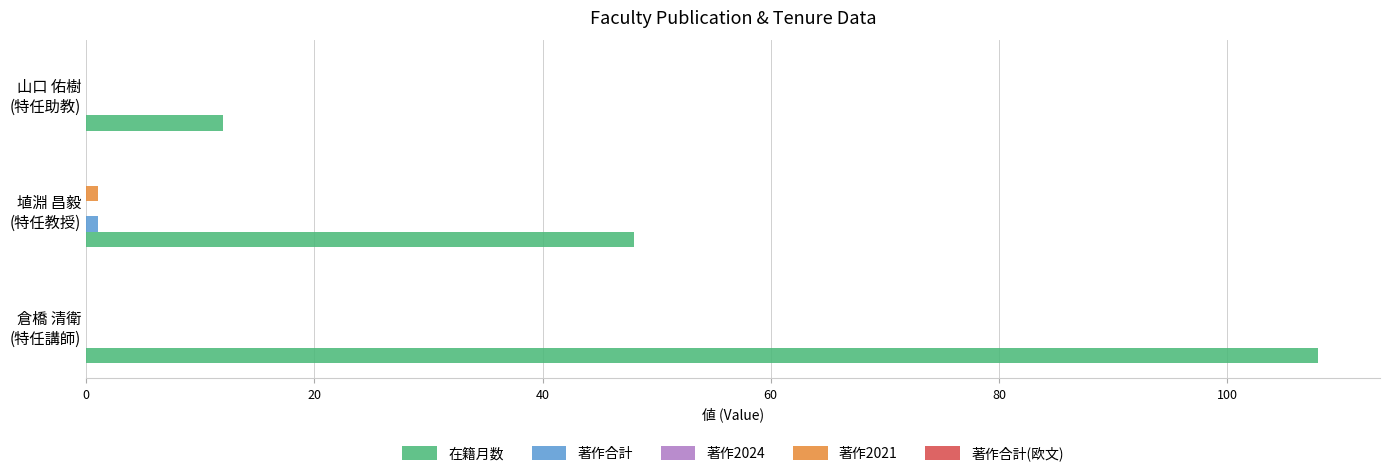

What is the maximum value for 在籍月数?

108